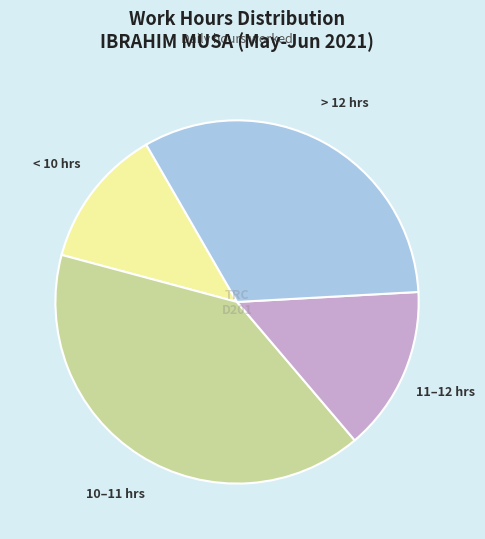

What is the ratio of the value at 11–12 hrs to the value at < 10 hrs?

1.2